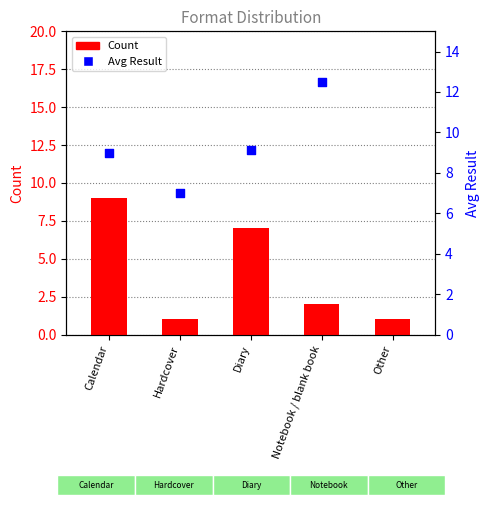

Is the value of Count at Notebook / blank book greater than the value of Avg Result at Calendar?

No